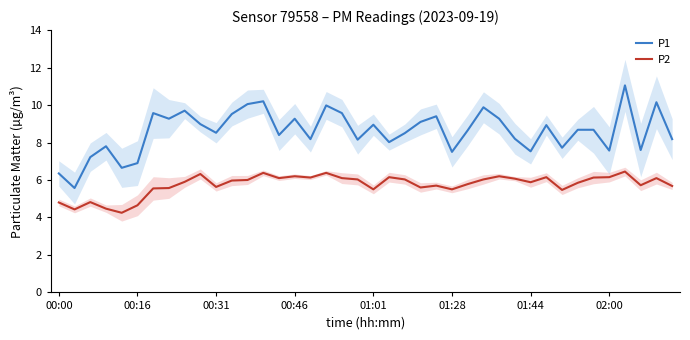

How many lines are shown in the chart?

2